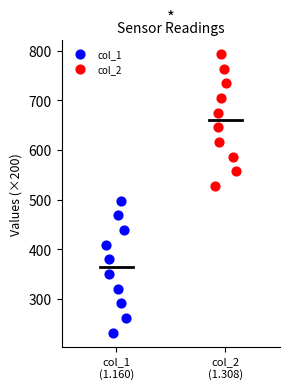

Which series has the widest spread of Y values?

col_1